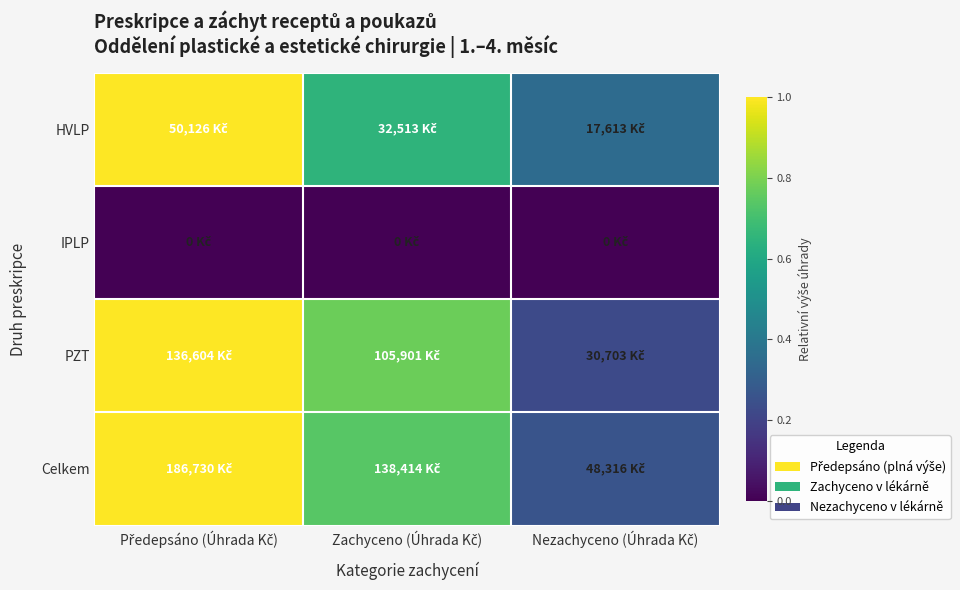

Which label corresponds to the smallest value in the chart?

Předepsáno (Úhrada Kč)